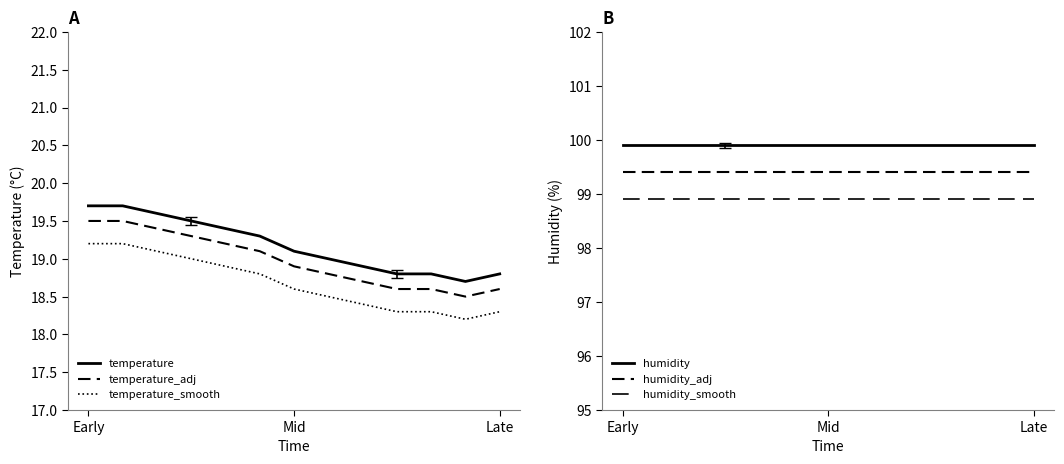

What is the lowest value of the temperature series?

18.7